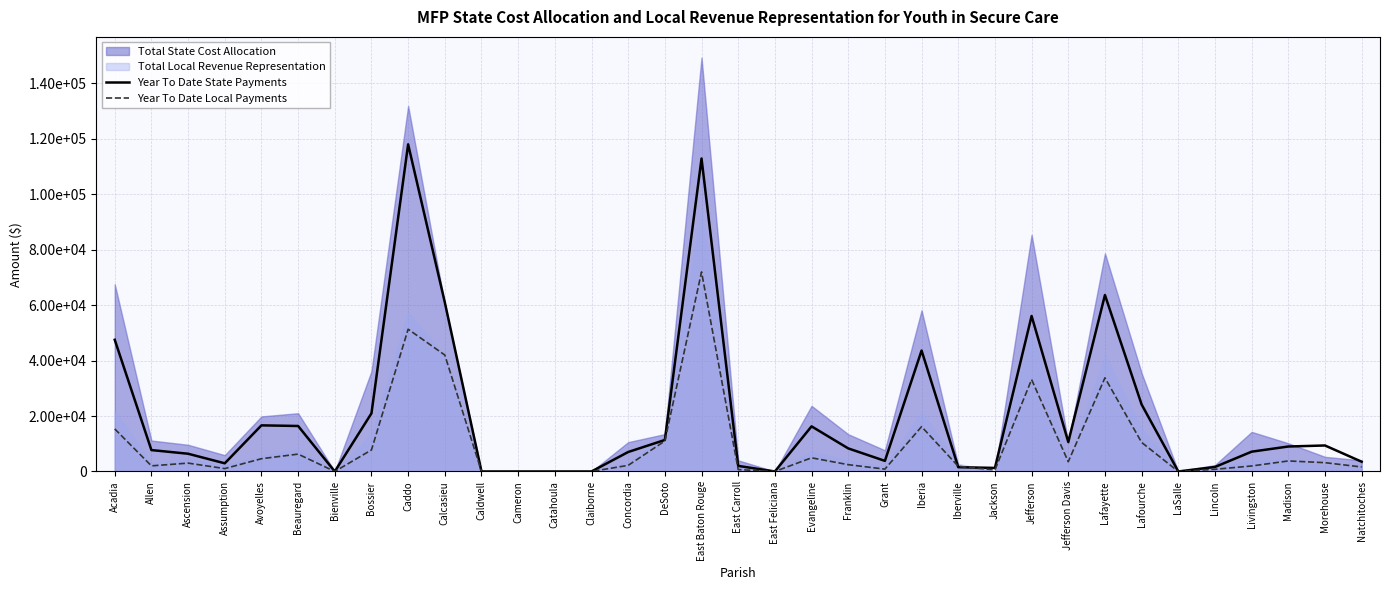

Between East Feliciana and Bienville, which is larger?

East Feliciana